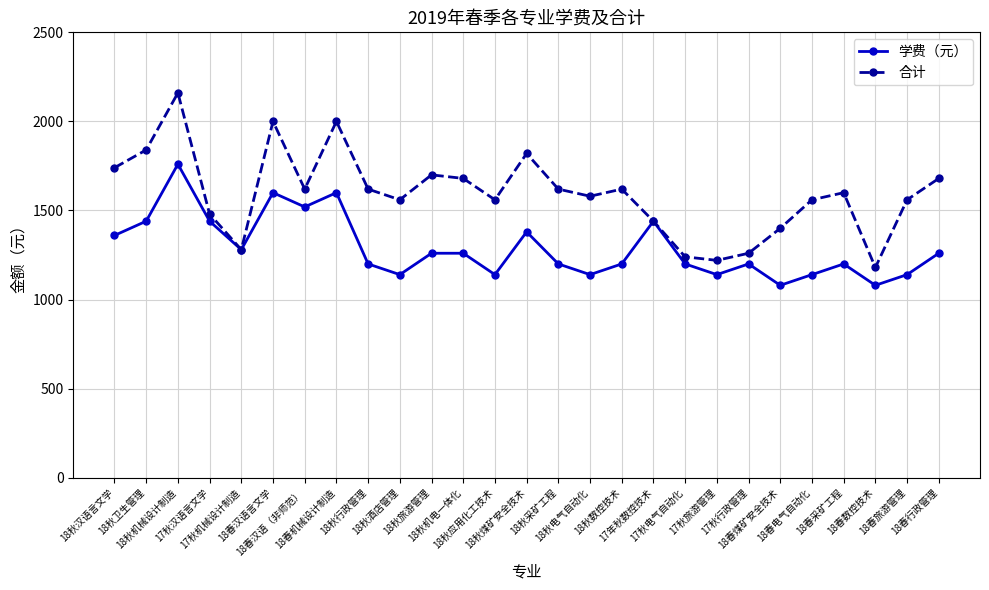

Is the value of 学费（元） at 18春行政管理 greater than the value of 合计 at 18秋机械设计制造?

No